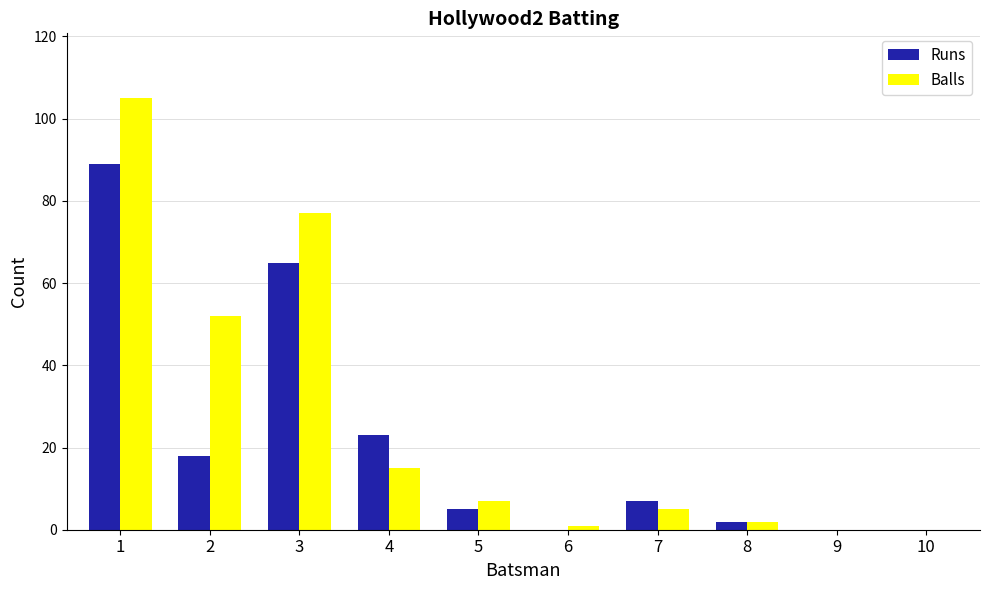

At which category is the sum across all series the highest?

1